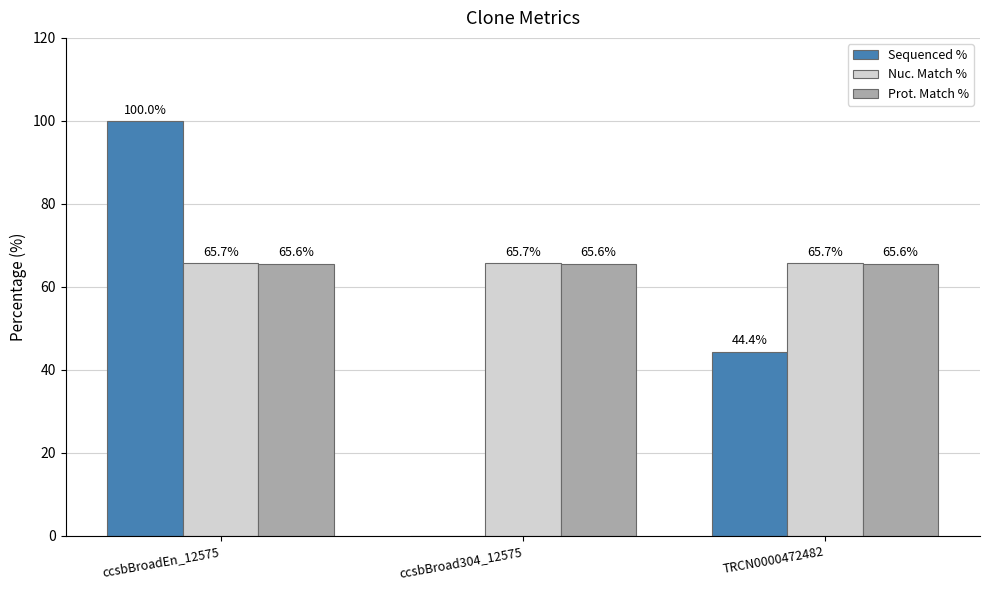

What is the average value of the Nuc. Match % series?

65.7